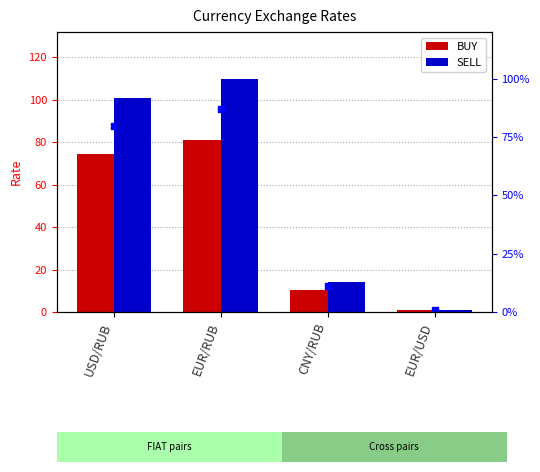

Which series reaches the minimum Y coordinate?

BUY